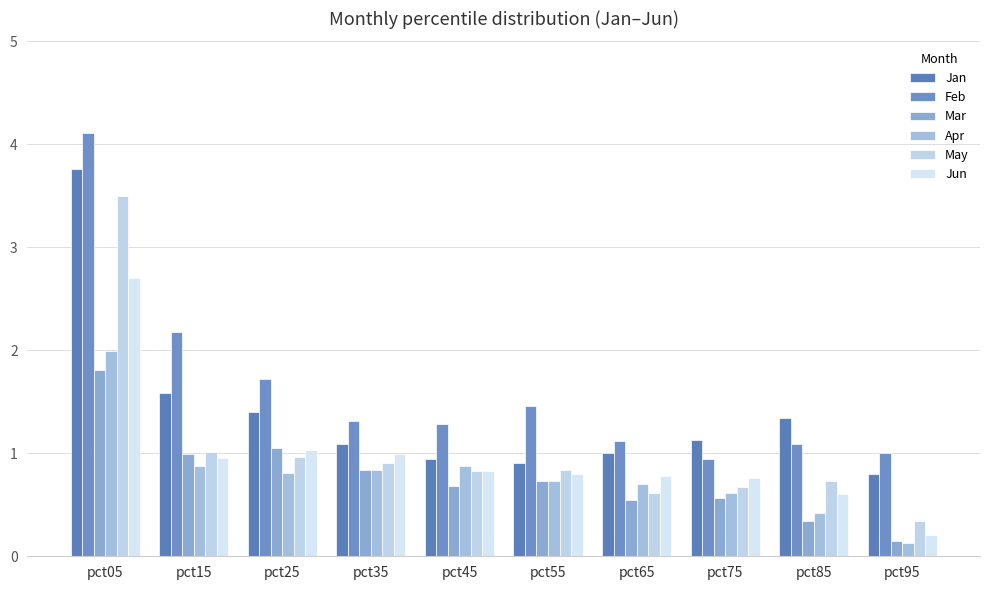

How many distinct data groups are displayed?

6